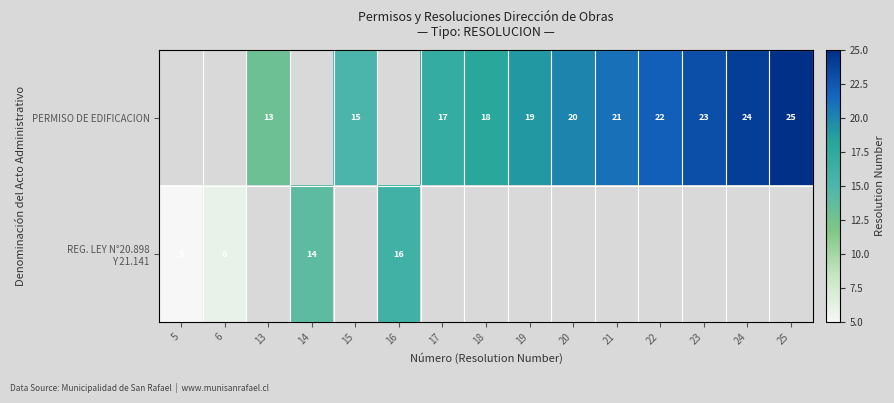

The value of PERMISO DE EDIFICACION at 13 is 5. True or false?

False